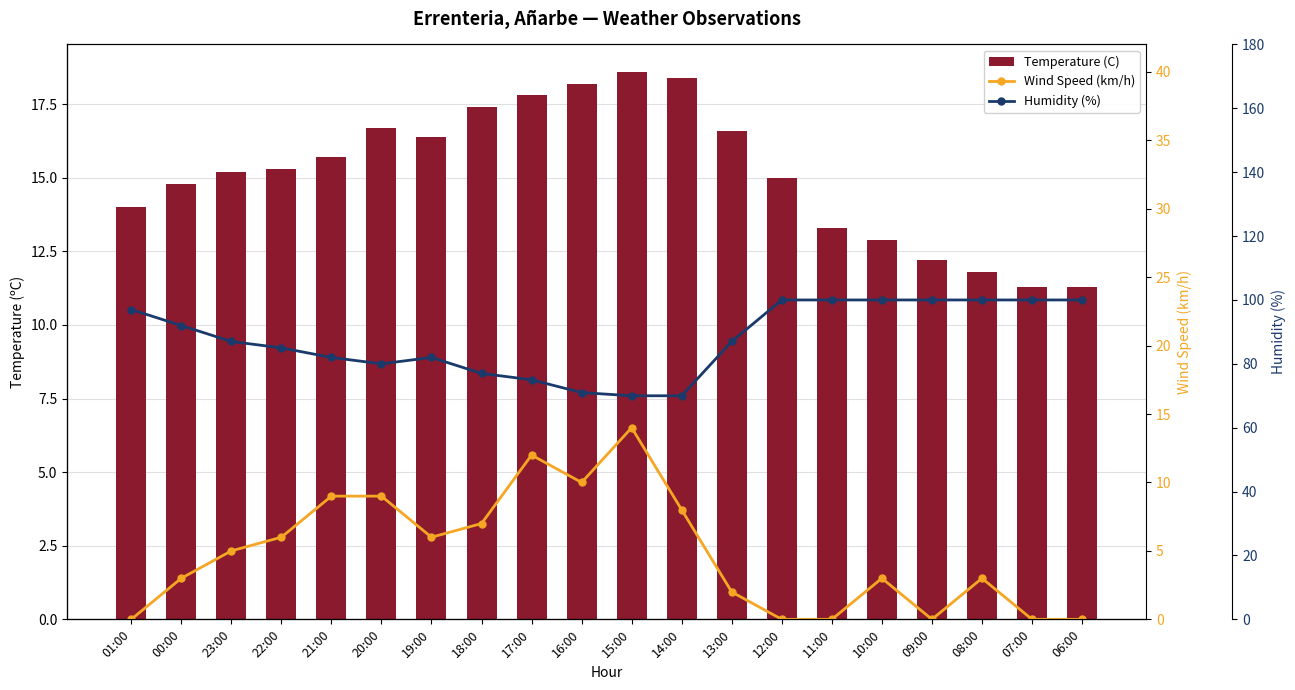

What is the label of the 7th bar from the left?

19:00